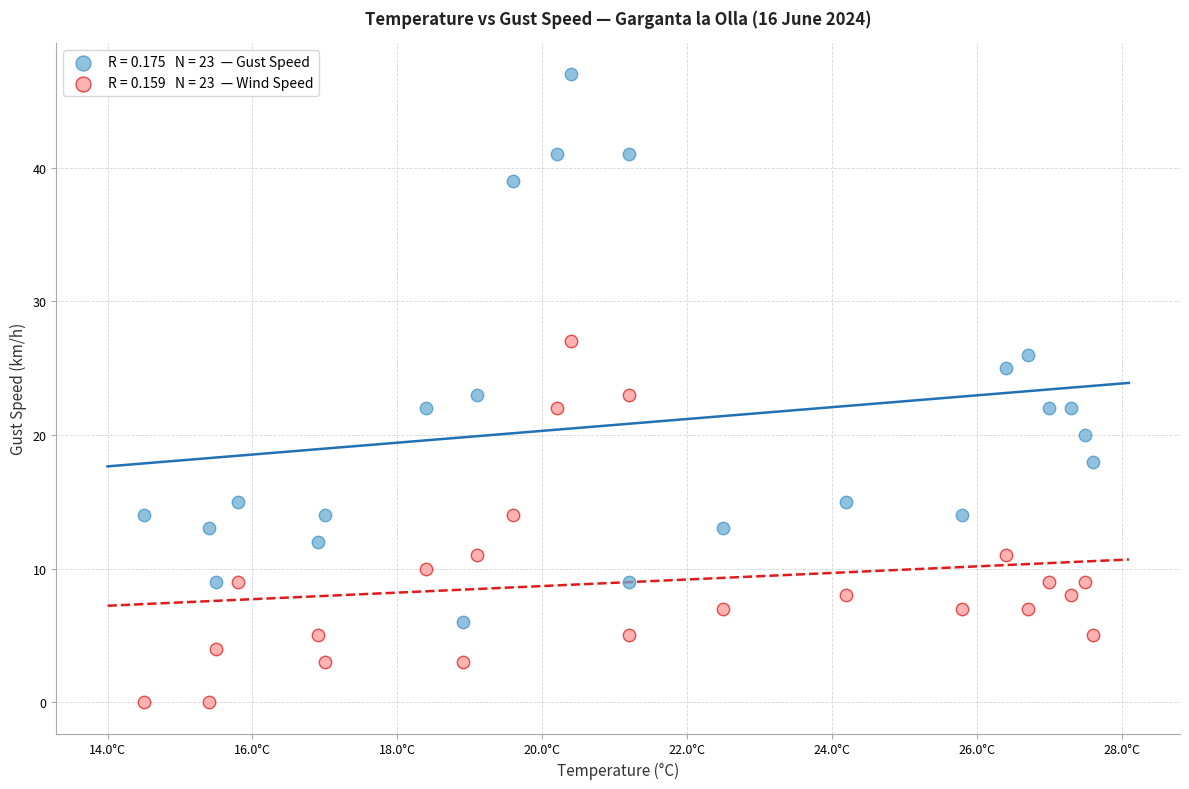

Across all data points, what is the range of Y values (max minus min)?

47